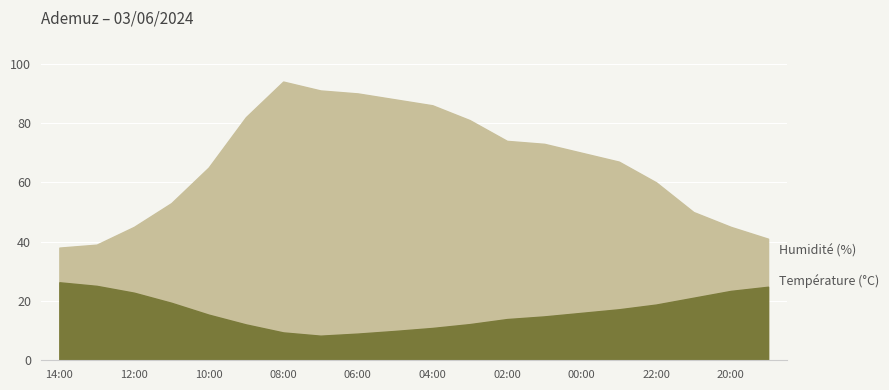

What are all the series names shown in the legend?

Température (°C), Humidité (%)